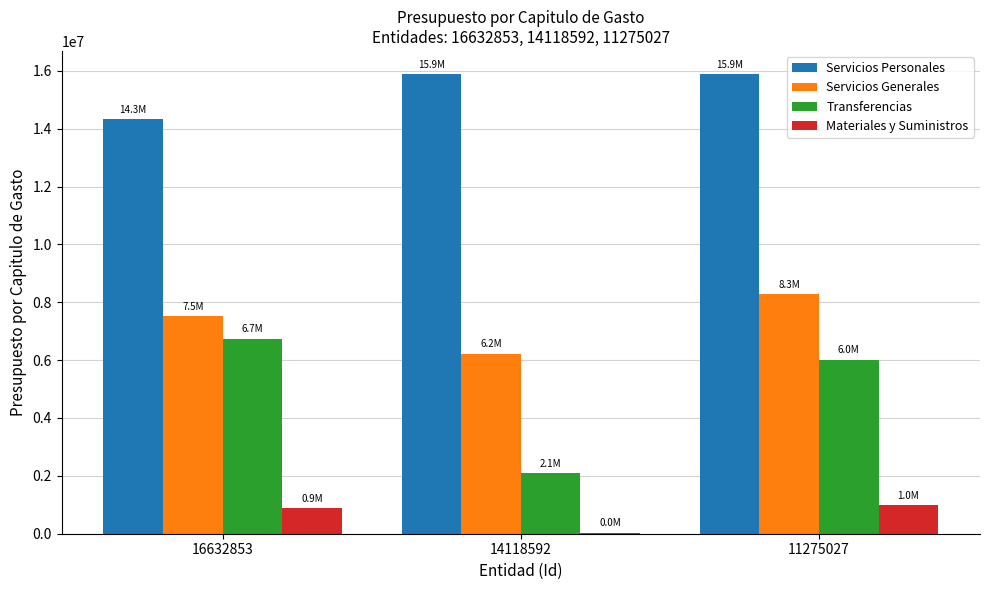

What is the highest value of the Materiales y Suministros series?

987953.1